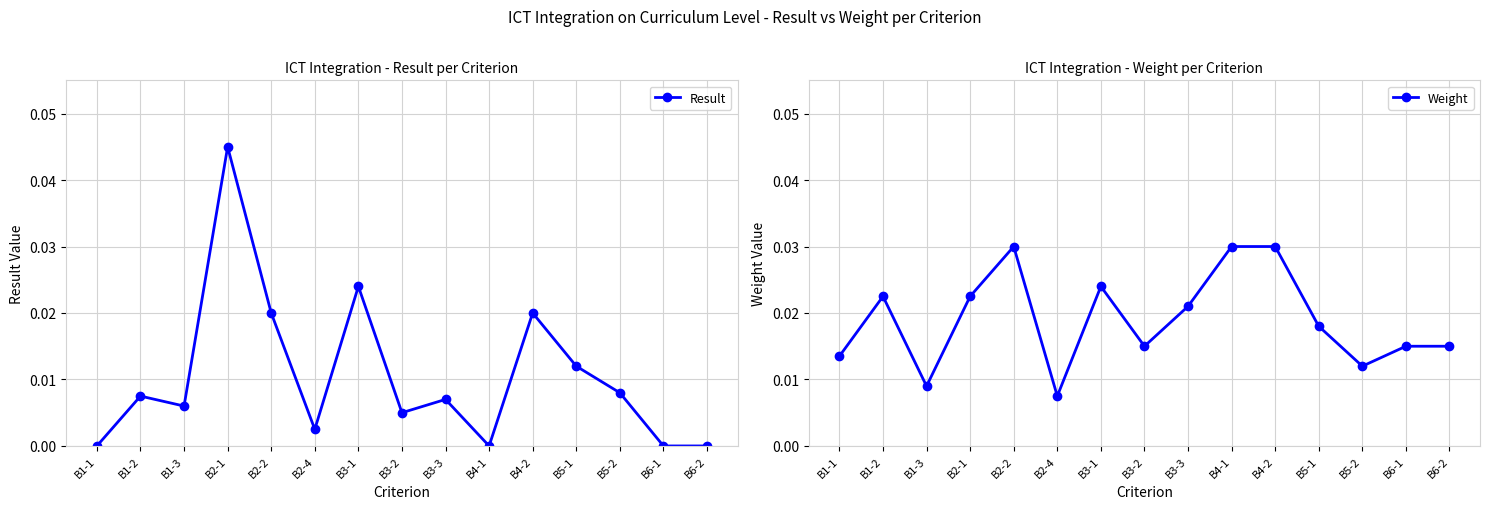

Reading left to right, extract all data points from this chart.

Result: B1-1=0.0	B1-2=0.0	B1-3=0.0	B2-1=0.0	B2-2=0.0	B2-4=0.0	B3-1=0.0	B3-2=0.0	B3-3=0.0	B4-1=0.0	B4-2=0.0	B5-1=0.0	B5-2=0.0	B6-1=0.0	B6-2=0.0
Weight: B1-1=0.0	B1-2=0.0	B1-3=0.0	B2-1=0.0	B2-2=0.0	B2-4=0.0	B3-1=0.0	B3-2=0.0	B3-3=0.0	B4-1=0.0	B4-2=0.0	B5-1=0.0	B5-2=0.0	B6-1=0.0	B6-2=0.0